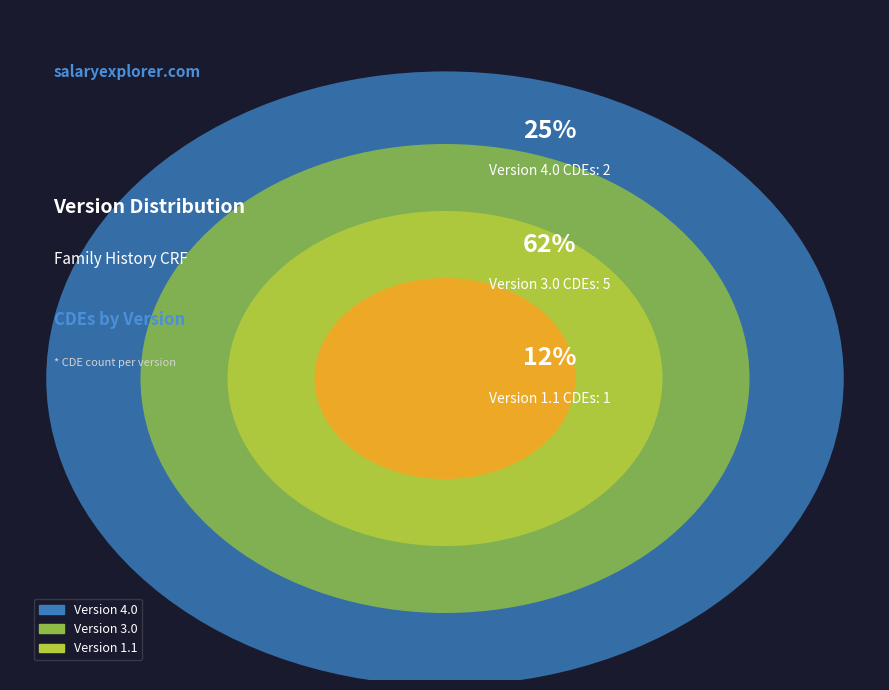

Is C14145 the majority of the pie?

No